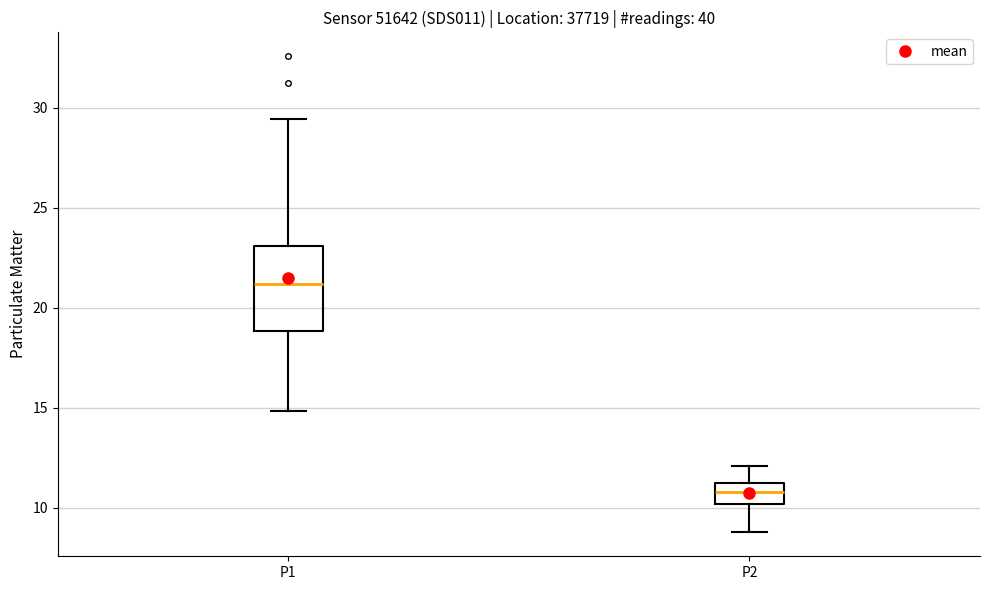

Reading left to right, read every box against the y-axis: the position of its median line, the range the box covers, and the ends of its whiskers. The values are not printed on the chart, so give them approximately, as read against the axis.

P1: median 21.0, box 19.0 to 23.0, whiskers 15.0 to 29.5
P2: median 11.0 (inside the box), box 10.0 to 11.0, whiskers 9.0 to 12.0